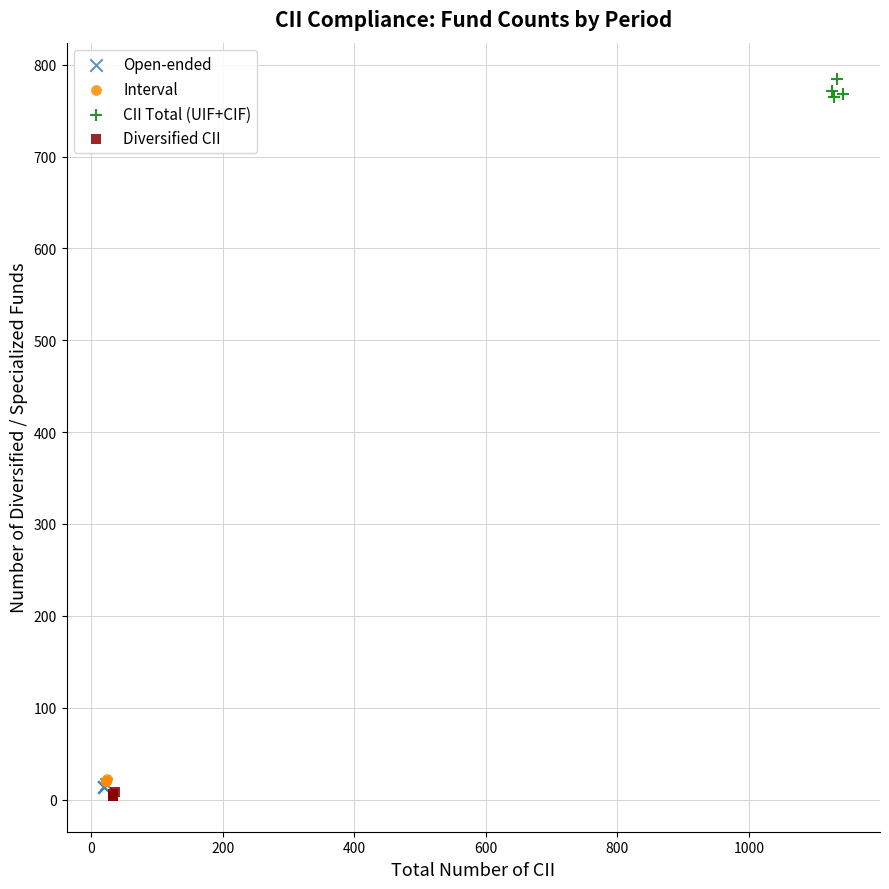

Which series contains the lowest Y value?

Diversified CII